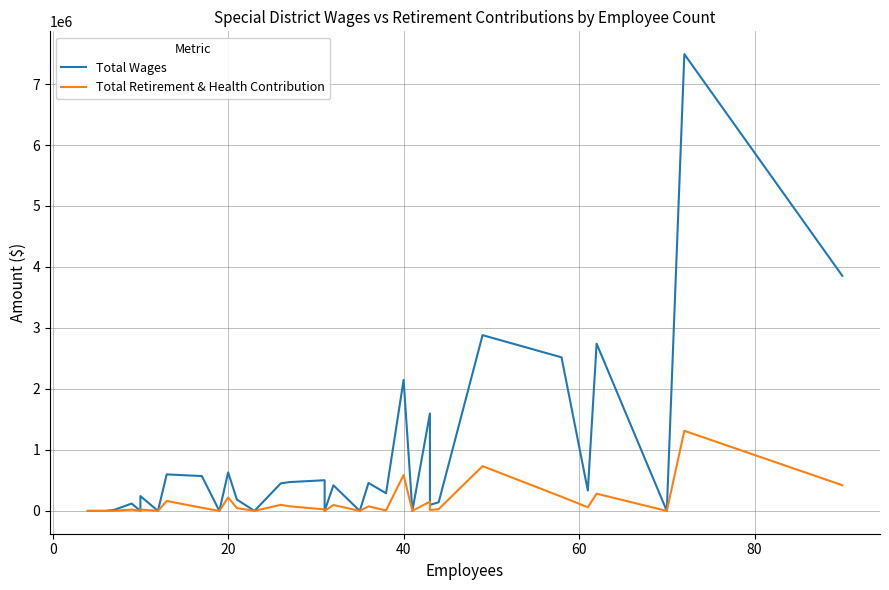

What is the difference between the maximum and second lowest values in the Total Wages series?

7489838